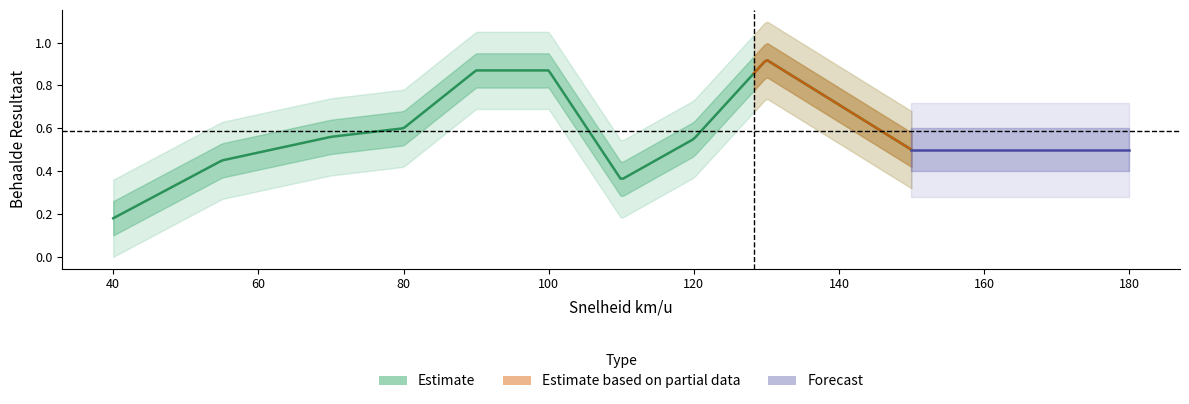

What is the difference between the maximum and minimum values?

0.7